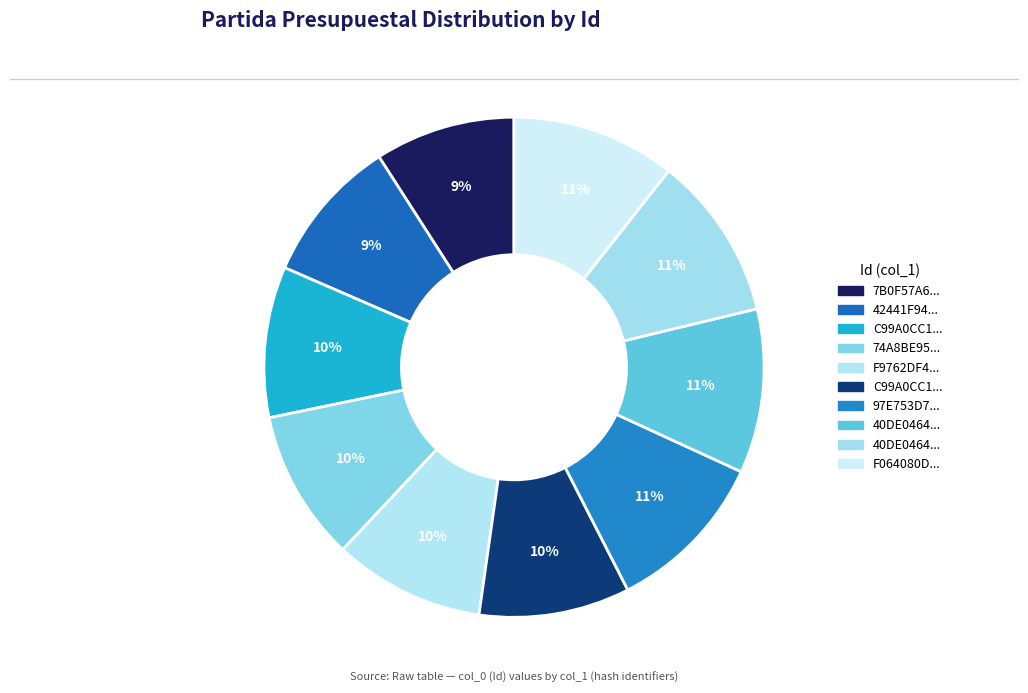

To the nearest percent, what is the average slice percentage?

10%